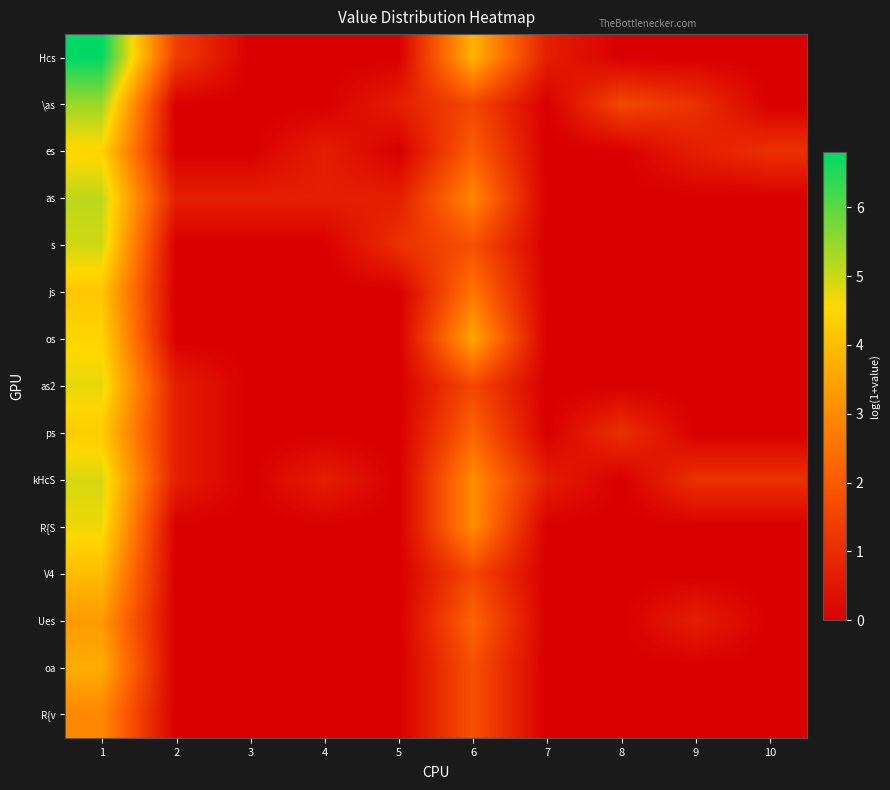

Reading left to right, what are all the values shown in this chart?

Hcs: 1=6.8	2=1.4	3=0.0	4=0.0	5=0.0	6=3.8	7=0.7	8=0.0	9=0.0	10=0.0
\as: 1=5.4	2=0.0	3=0.0	4=0.0	5=0.7	6=1.6	7=0.0	8=1.6	9=1.1	10=0.0
es: 1=4.5	2=0.0	3=0.0	4=0.7	5=0.0	6=2.1	7=0.0	8=0.0	9=0.7	10=1.1
as: 1=5.1	2=0.7	3=0.7	4=0.7	5=0.7	6=2.9	7=0.0	8=0.0	9=0.0	10=0.0
s: 1=5.0	2=0.0	3=0.0	4=0.0	5=1.1	6=1.8	7=0.0	8=0.0	9=0.0	10=0.0
js: 1=4.2	2=0.0	3=0.0	4=0.0	5=0.0	6=2.6	7=0.0	8=0.0	9=0.0	10=0.0
os: 1=4.5	2=0.0	3=0.0	4=0.0	5=0.0	6=3.6	7=0.0	8=0.0	9=0.0	10=0.0
as2: 1=4.8	2=0.7	3=0.0	4=0.0	5=0.0	6=1.6	7=0.0	8=0.0	9=0.0	10=0.0
ps: 1=4.3	2=0.7	3=0.0	4=0.0	5=0.0	6=2.2	7=0.0	8=1.1	9=0.0	10=0.0
kHcS: 1=4.9	2=0.7	3=0.0	4=0.7	5=0.0	6=3.0	7=0.7	8=0.0	9=1.1	10=1.1
R{S: 1=4.7	2=0.0	3=0.0	4=0.0	5=0.0	6=3.0	7=0.0	8=0.0	9=0.0	10=0.0
V4: 1=4.0	2=0.0	3=0.0	4=0.0	5=0.0	6=1.6	7=0.0	8=0.0	9=0.0	10=0.0
Ues: 1=3.3	2=0.0	3=0.0	4=0.0	5=0.0	6=2.2	7=0.0	8=0.0	9=0.7	10=0.0
oa: 1=3.7	2=0.0	3=0.0	4=0.0	5=0.0	6=1.8	7=0.0	8=0.0	9=0.0	10=0.0
R{v: 1=2.9	2=0.0	3=0.0	4=0.0	5=0.0	6=1.8	7=0.0	8=0.0	9=0.0	10=0.0